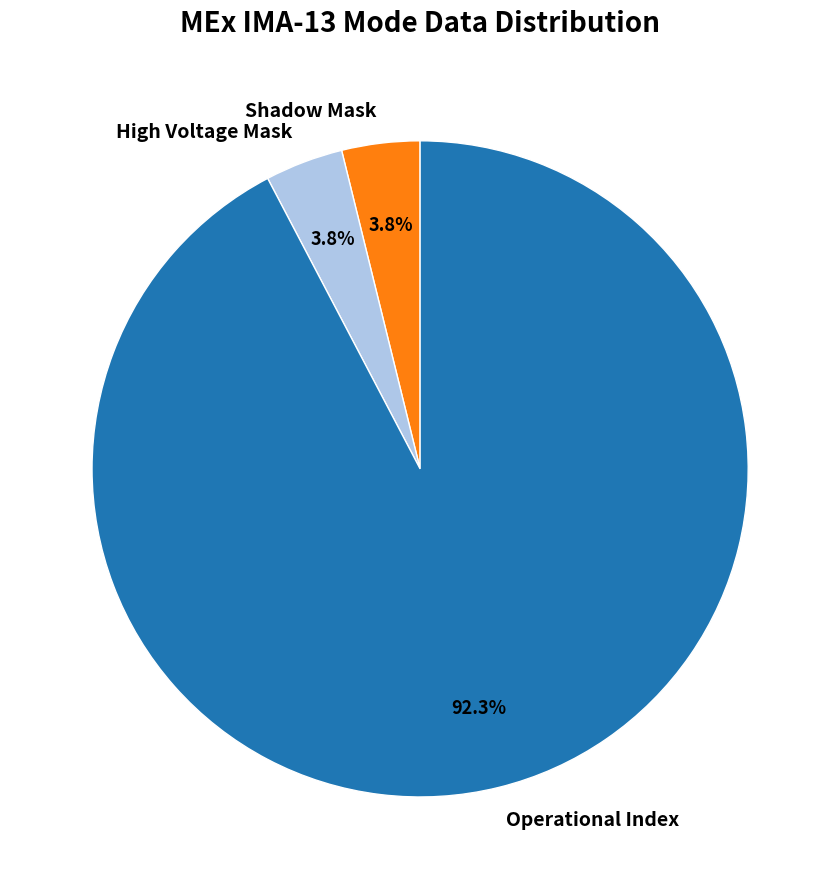

Is the sum of Operational Index and High Voltage Mask greater than half?

Yes